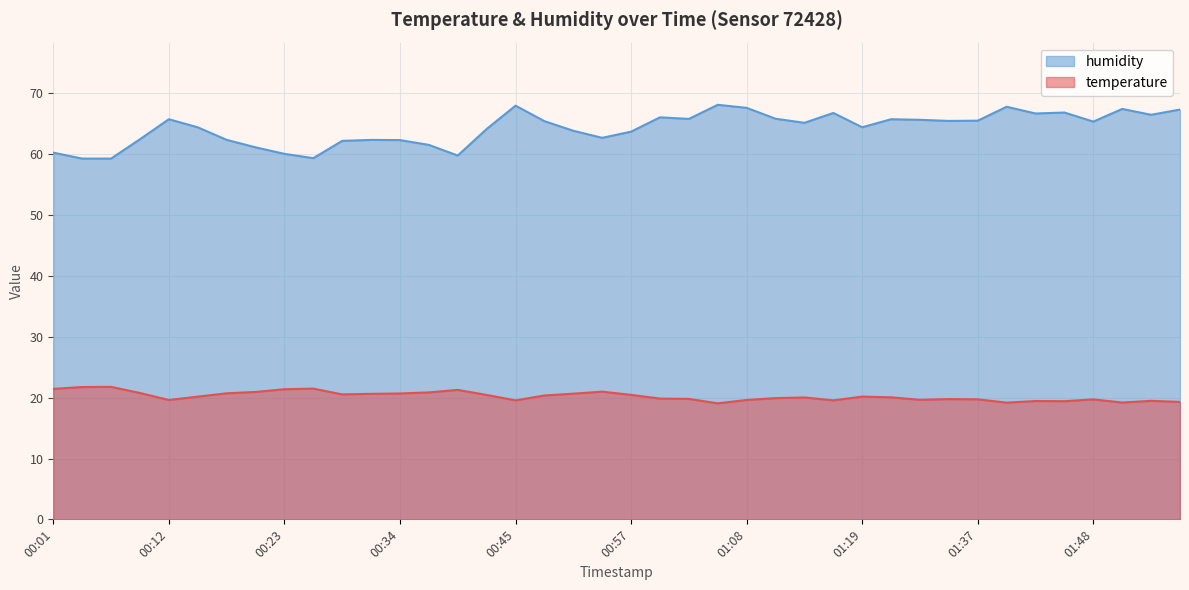

Which series changed the most between 00:23 and 01:13?

humidity